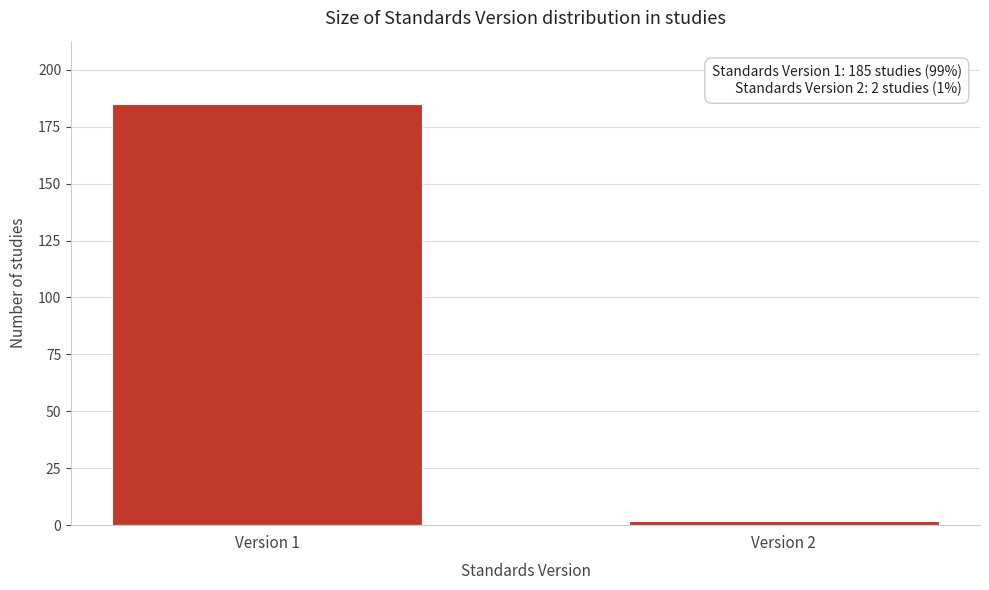

Reading left to right, what are all the values shown in this chart?

185	2